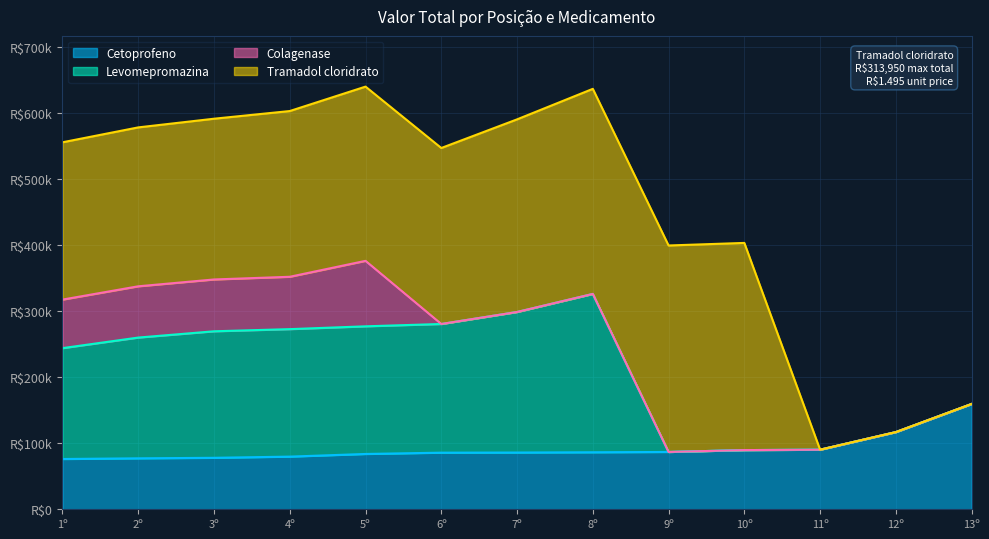

The Cetoprofeno series shows 86400 at 8º. True or false?

True